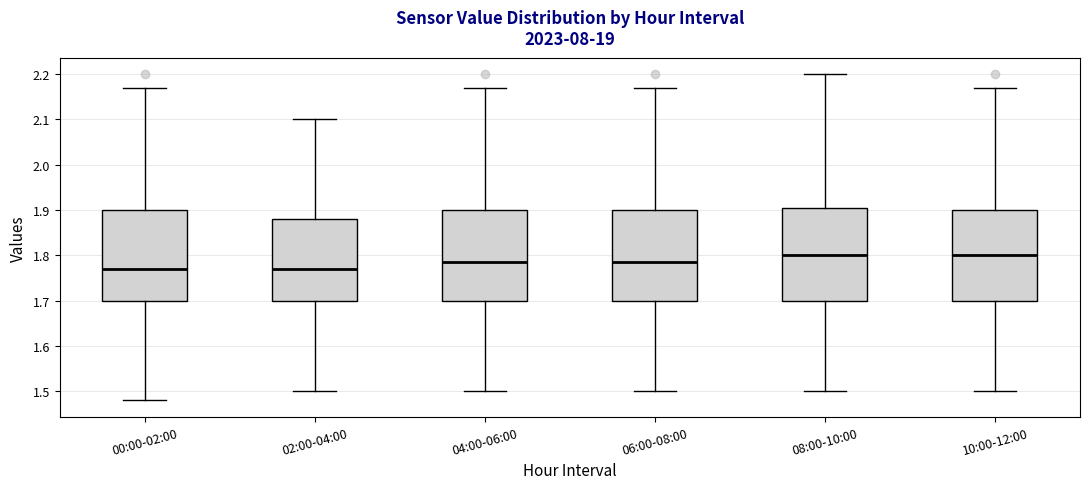

Reading left to right, transcribe this box plot: for each box, give where its median line is, the range the box spans, and where its two whiskers end, as read against the y-axis. The values are not printed on the chart, so give them approximately, as read against the axis.

00:00-02:00: median 1.77, box 1.70 to 1.90, whiskers 1.48 to 2.17
02:00-04:00: median 1.77, box 1.70 to 1.88, whiskers 1.50 to 2.10
04:00-06:00: median 1.79, box 1.70 to 1.90, whiskers 1.50 to 2.17
06:00-08:00: median 1.79, box 1.70 to 1.90, whiskers 1.50 to 2.17
08:00-10:00: median 1.80, box 1.70 to 1.91, whiskers 1.50 to 2.20
10:00-12:00: median 1.80, box 1.70 to 1.90, whiskers 1.50 to 2.17